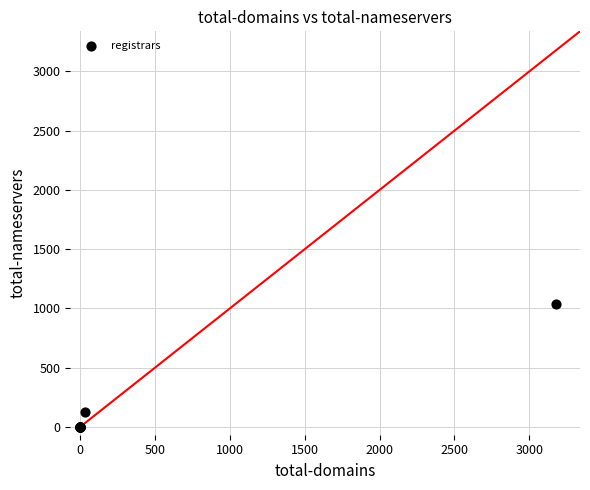

What Y value in the scatter plot is closest to 518?

121